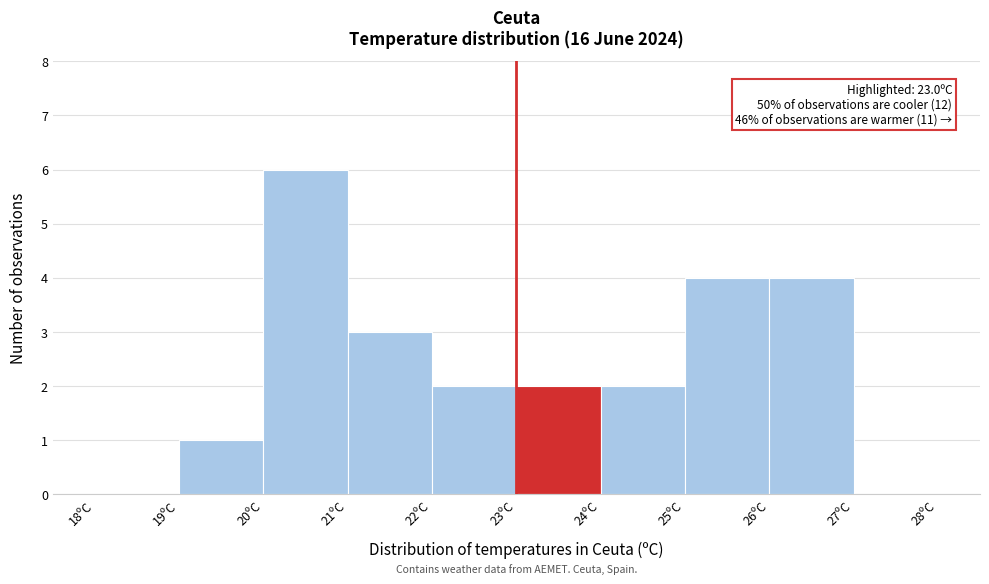

Which range on the x-axis has the tallest bar?

20 to 21